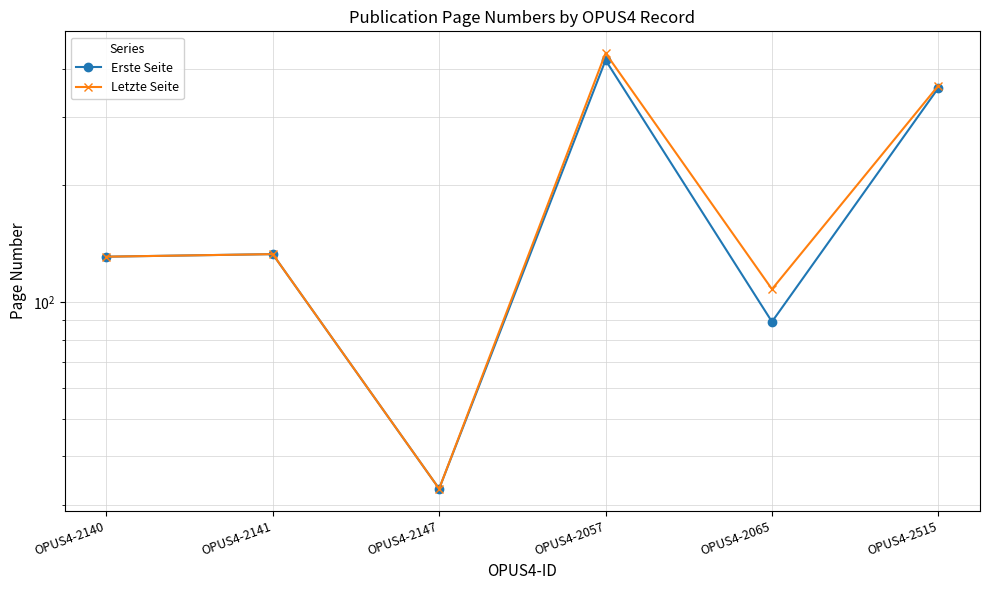

How many data points in Erste Seite are above 133?

2